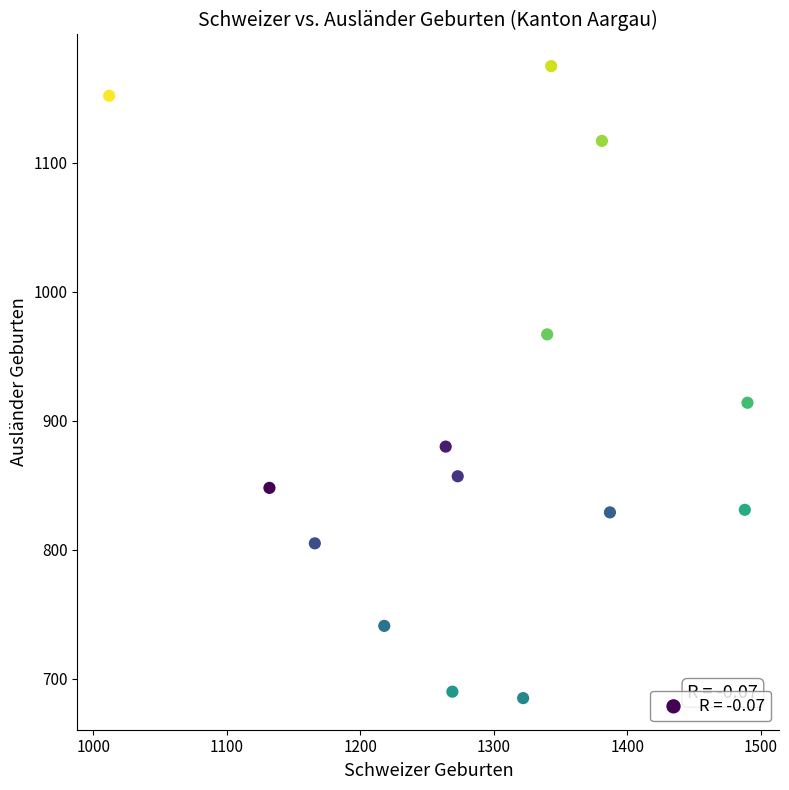

What is the range of Y values (max minus min)?

490